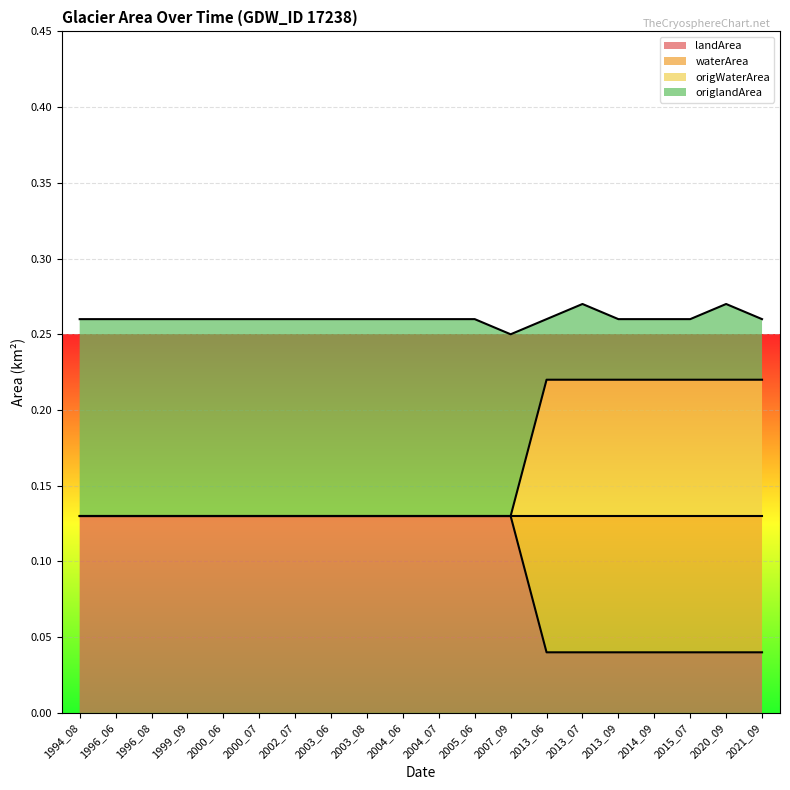

True or false: landArea and waterArea intersect in this chart.

False